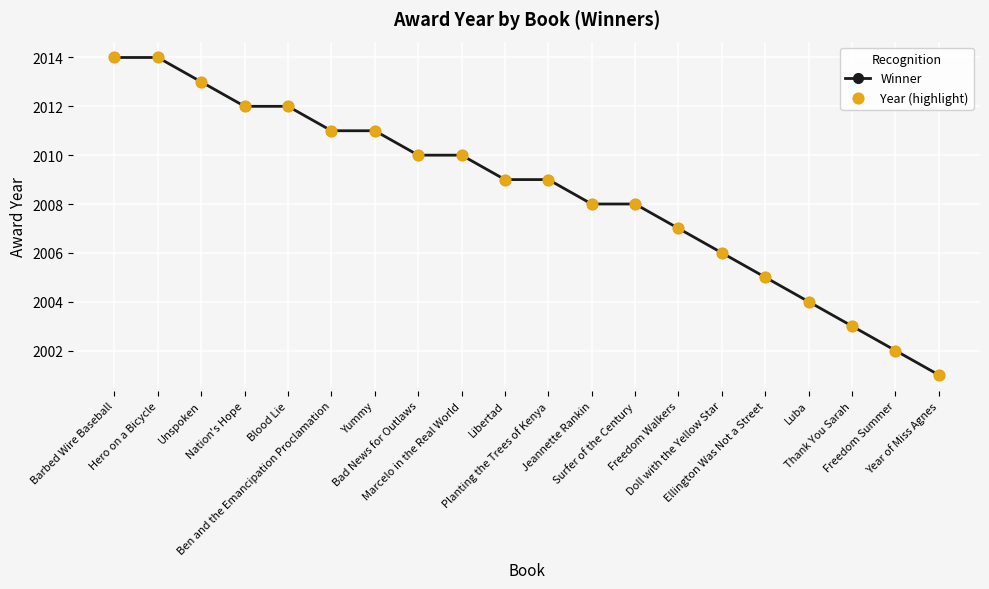

What is the smallest value displayed?

2001